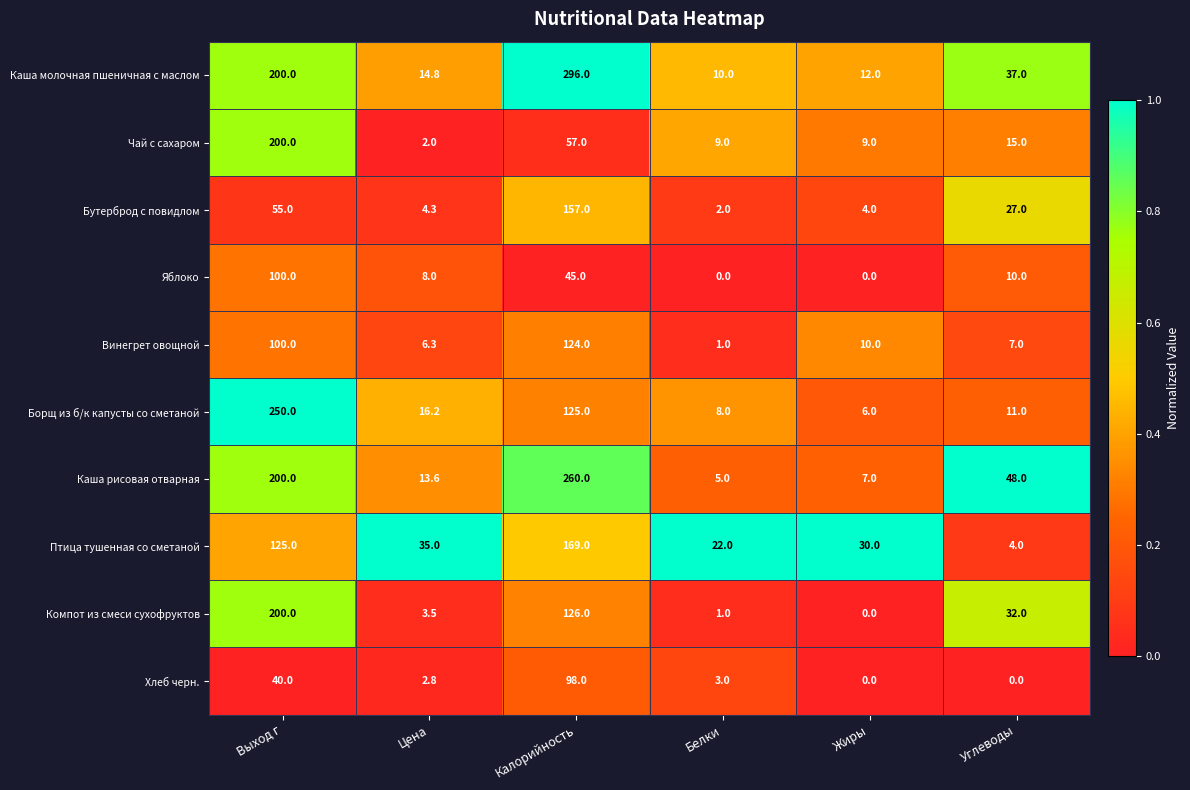

List the labels in order of Каша рисовая отварная value, smallest first.

Белки, Жиры, Цена, Углеводы, Выход г, Калорийность